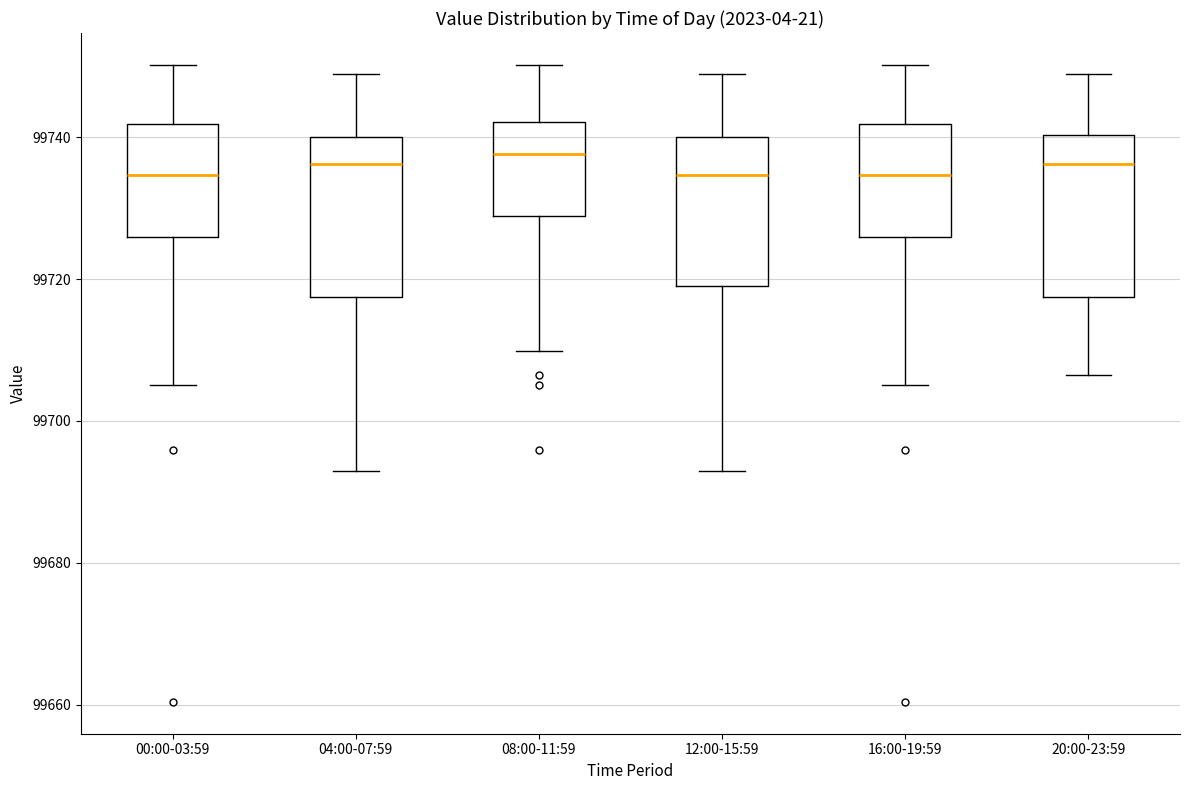

Reading left to right, read every box against the y-axis: the position of its median line, the range the box covers, and the ends of its whiskers. The values are not printed on the chart, so give them approximately, as read against the axis.

00:00-03:59: median 99734, box 99726 to 99742, whiskers 99706 to 99750
04:00-07:59: median 99736, box 99718 to 99740, whiskers 99692 to 99748
08:00-11:59: median 99738, box 99728 to 99742, whiskers 99710 to 99750
12:00-15:59: median 99734, box 99720 to 99740, whiskers 99692 to 99748
16:00-19:59: median 99734, box 99726 to 99742, whiskers 99706 to 99750
20:00-23:59: median 99736, box 99718 to 99740, whiskers 99706 to 99748